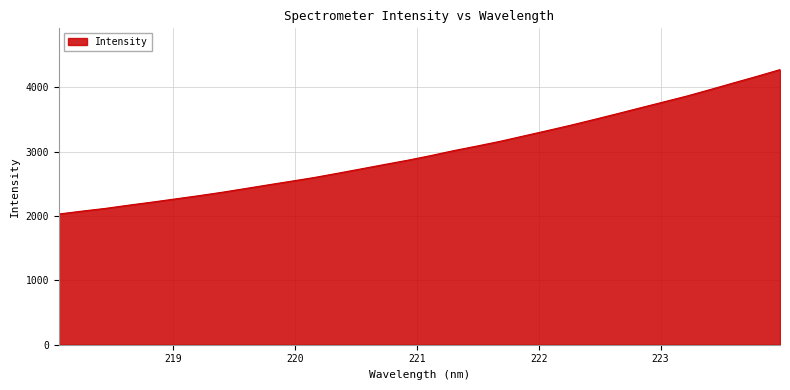

What is the minimum value shown in the chart?

2031.4